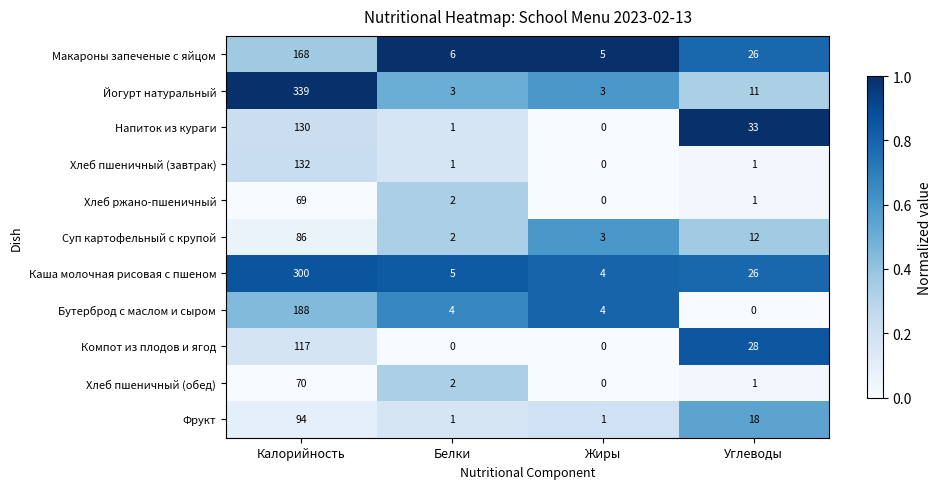

At which label is Фрукт closest to 47?

Углеводы